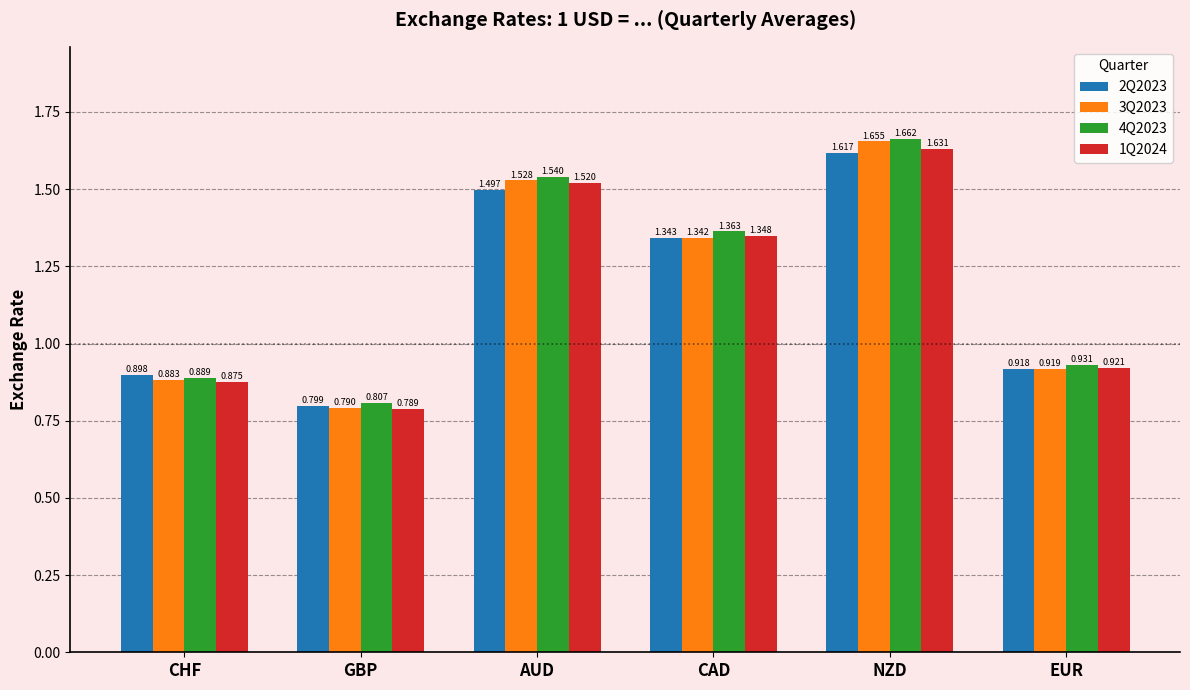

Which category has the lowest value across all series?

GBP